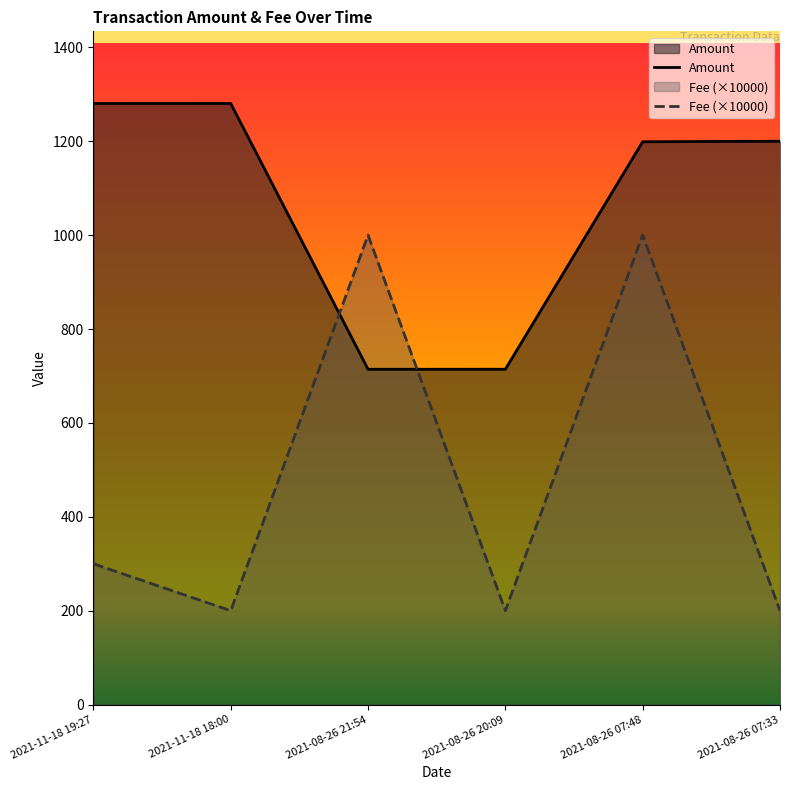

What is the difference between the Amount values at 2021-08-26 07:33 and 2021-08-26 20:09?

485.6